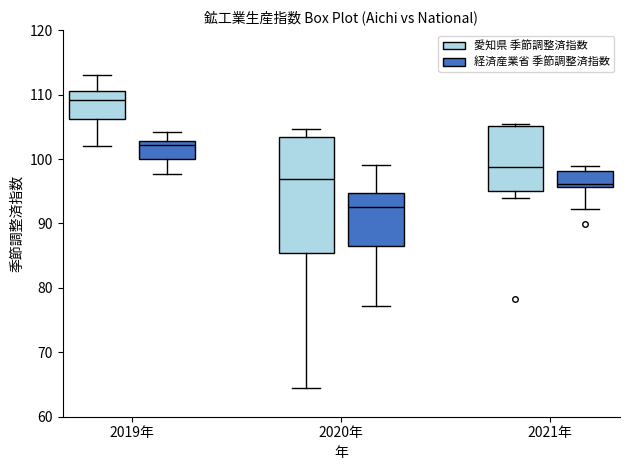

Comparing the boxes themselves (not the whiskers), which one is the tallest?

2020年 (愛知県 季節調整済指数)